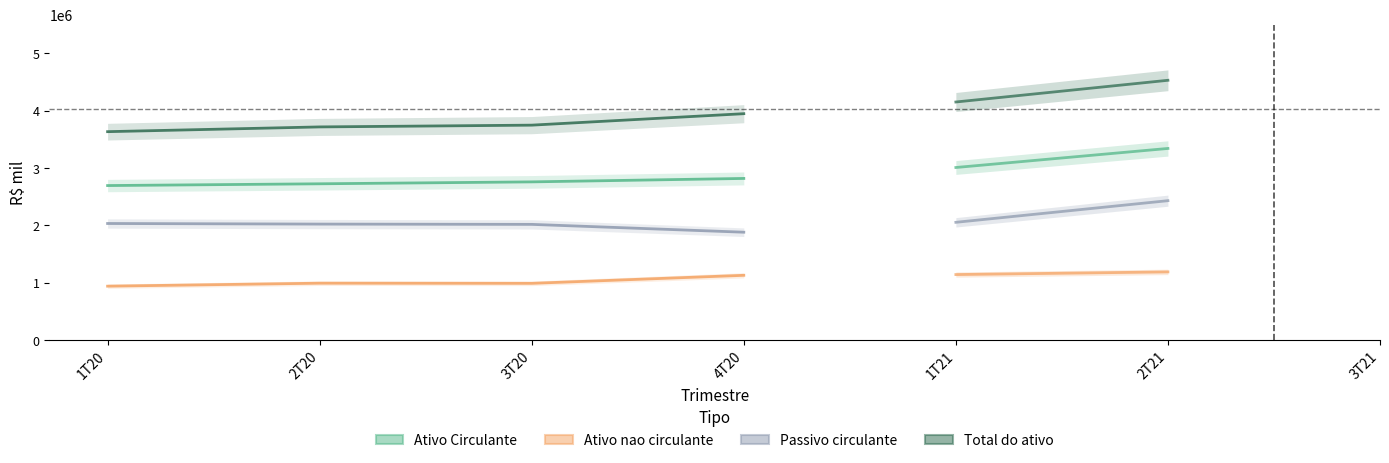

True or false: Total do ativo and Ativo Circulante intersect in this chart.

False